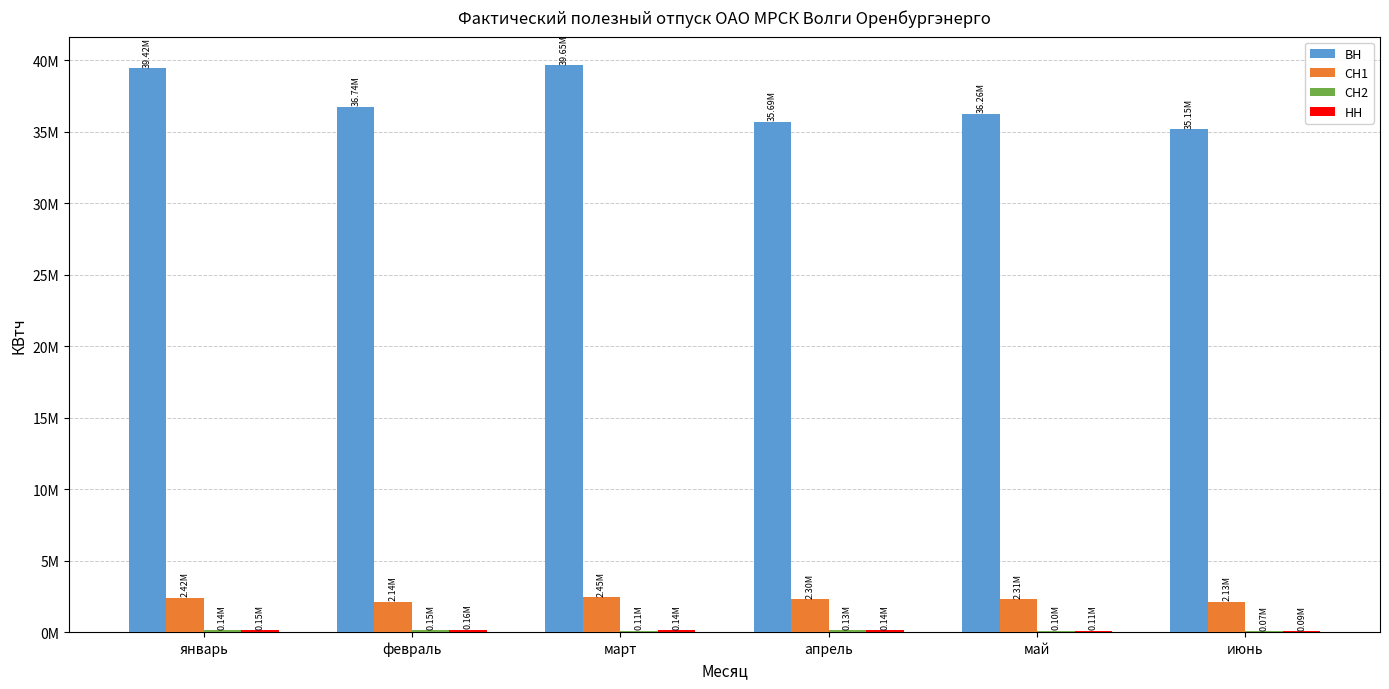

Reading left to right, extract all data points from this chart.

ВН: 39417857	36737561	39652889	35688182	36256840	35145996
СН1: 2424671	2141619	2445651	2298917	2308235	2134374
СН2: 136916	148513	114968	133221	99526	65018
НН: 145405	164748	141311	141051	107372	89343